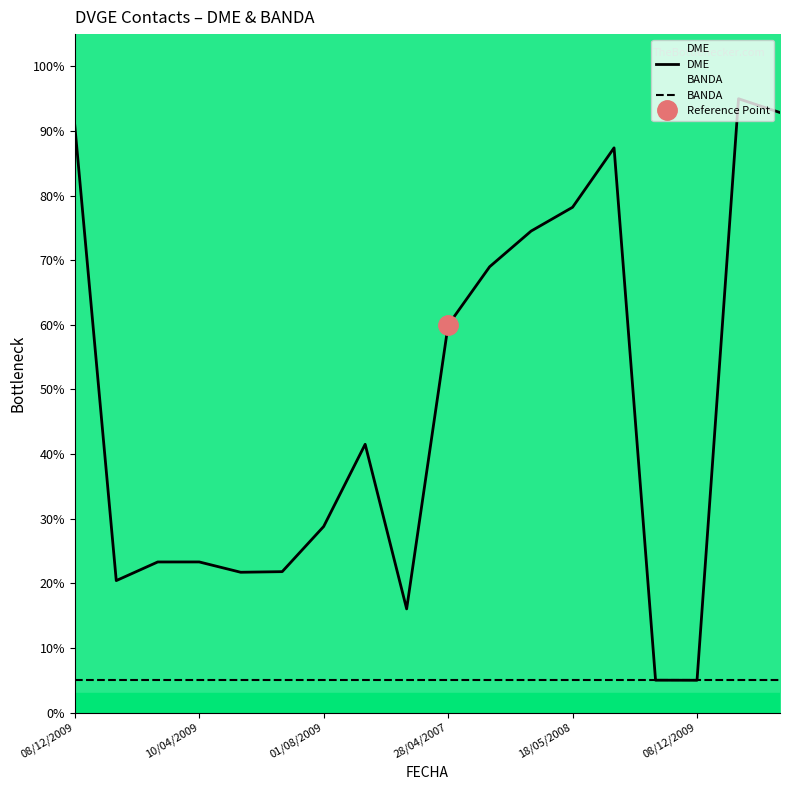

What is the minimum value for DME?

5.0